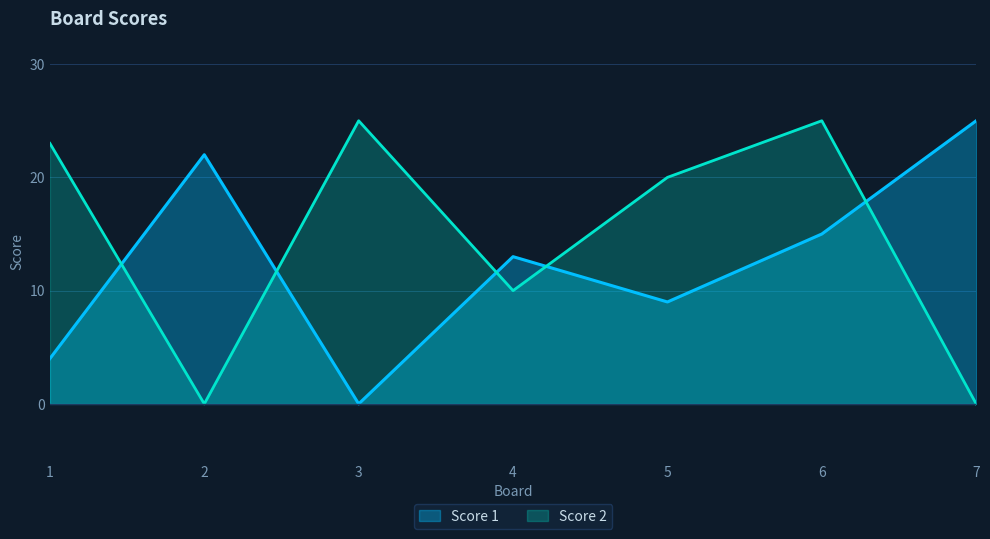

Reading left to right, list all the values displayed in this chart.

Score 1: 4	22	0	13	9	15	25
Score 2: 23	0	25	10	20	25	0